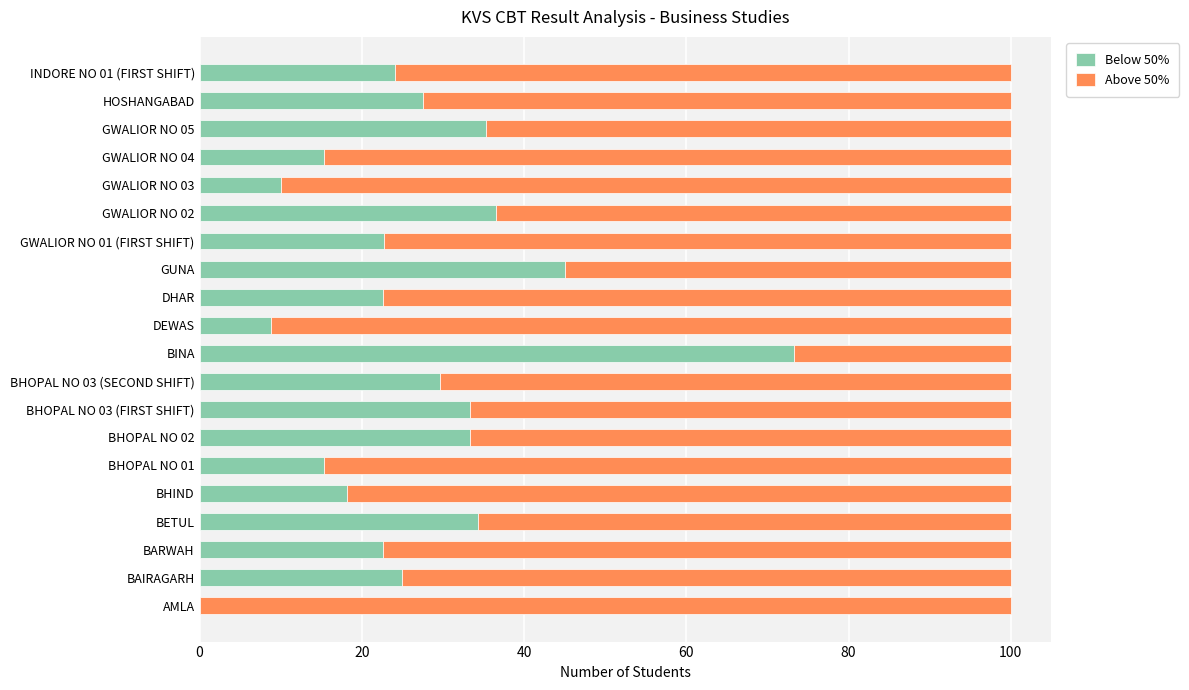

What is the total value across all series at BHOPAL NO 03 (FIRST SHIFT)?

100.0